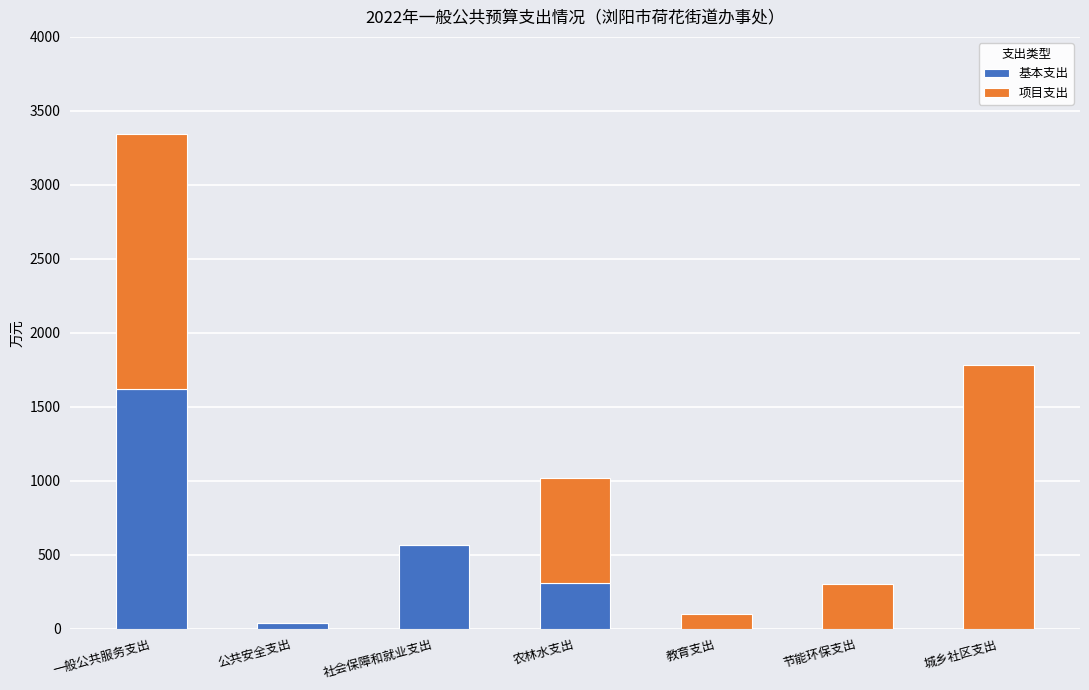

Reading left to right, what are the values for 基本支出?

一般公共服务支出=1618.6	公共安全支出=36.2	社会保障和就业支出=566.6	农林水支出=309.0	教育支出=0.0	节能环保支出=0.0	城乡社区支出=0.0